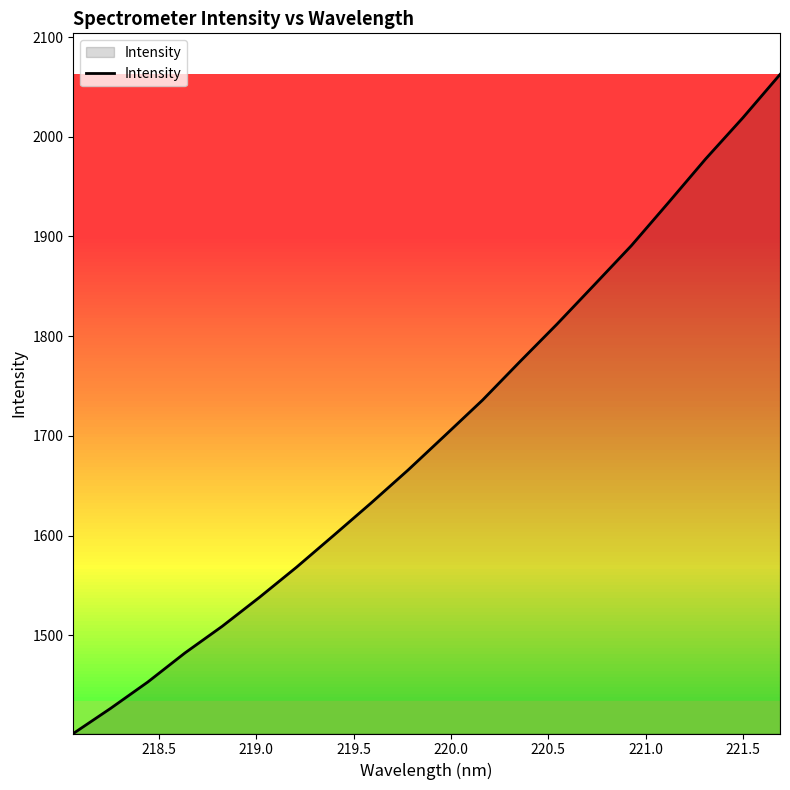

What is the minimum value shown in the chart?

1401.5